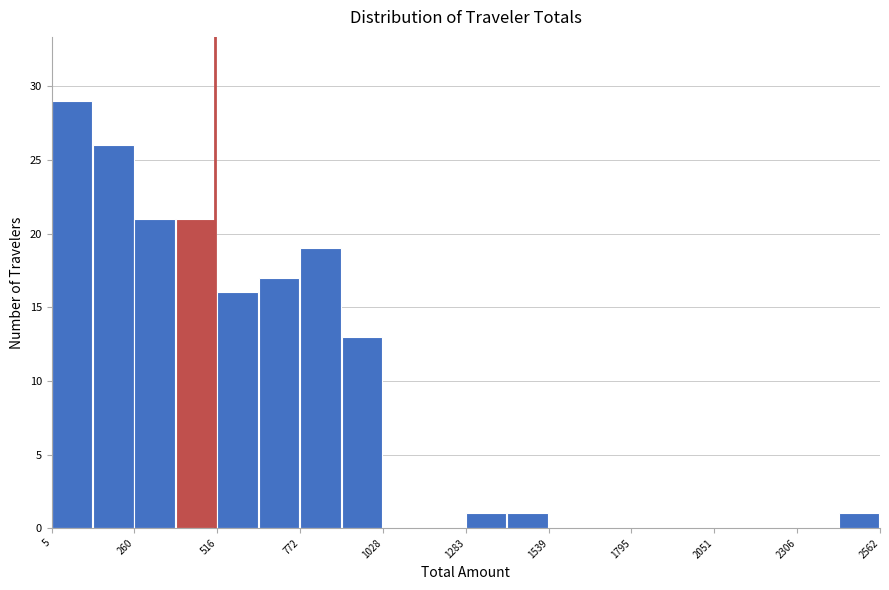

Around what value on the x-axis is the tallest bar? Give the approximate position of its centre, as read against the axis.

50